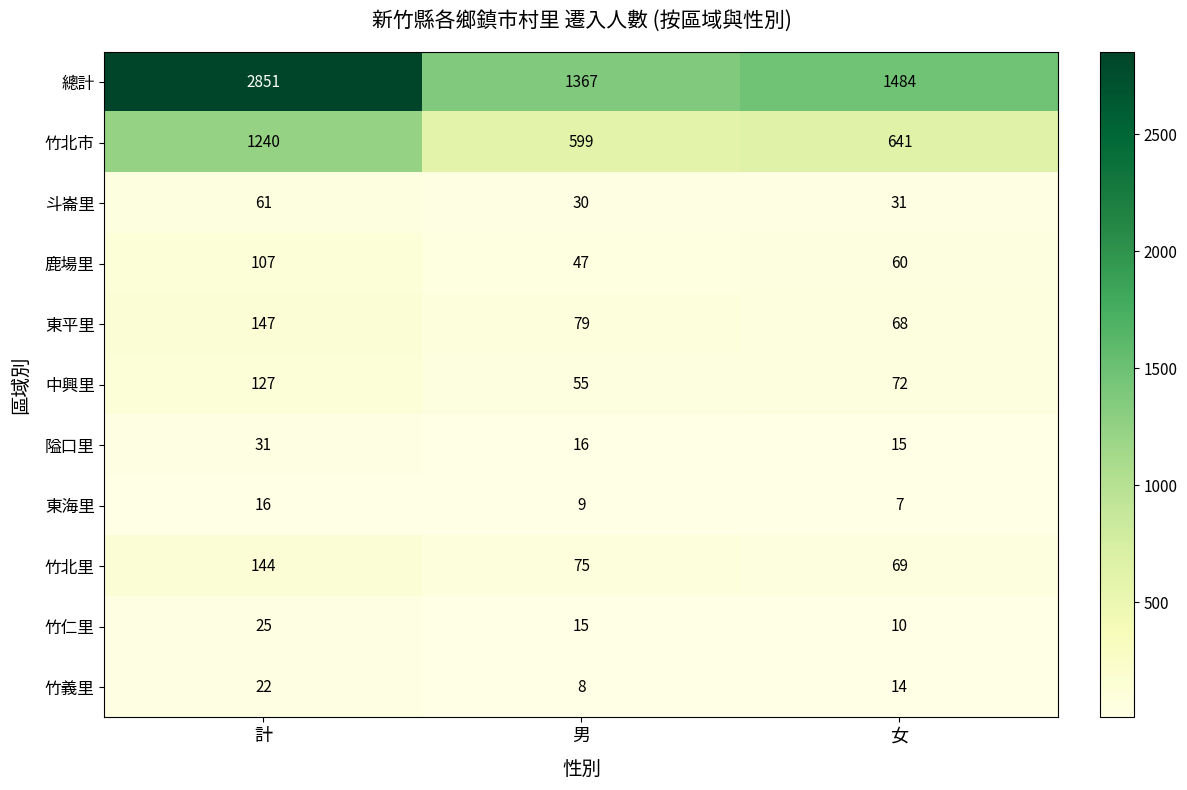

Count the number of data series in this chart.

11